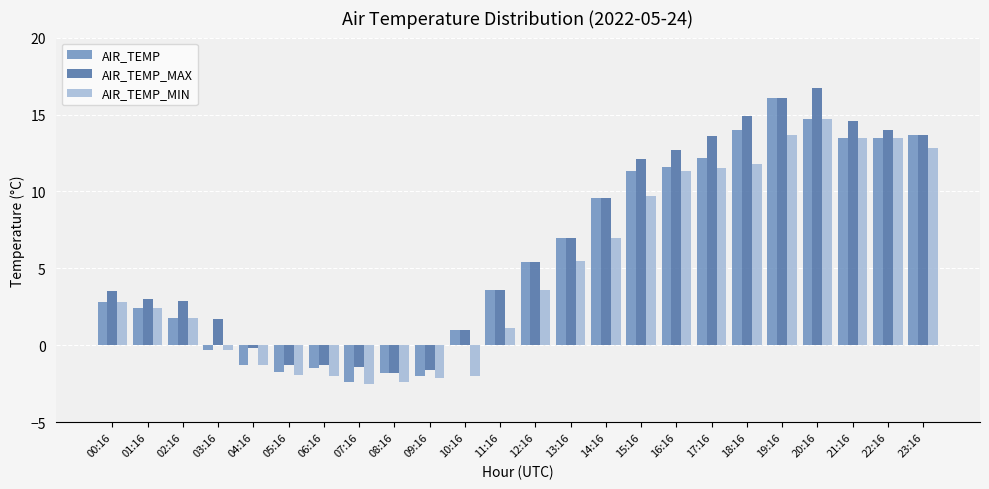

List the series in order of their peak value, lowest first.

AIR_TEMP_MIN, AIR_TEMP, AIR_TEMP_MAX